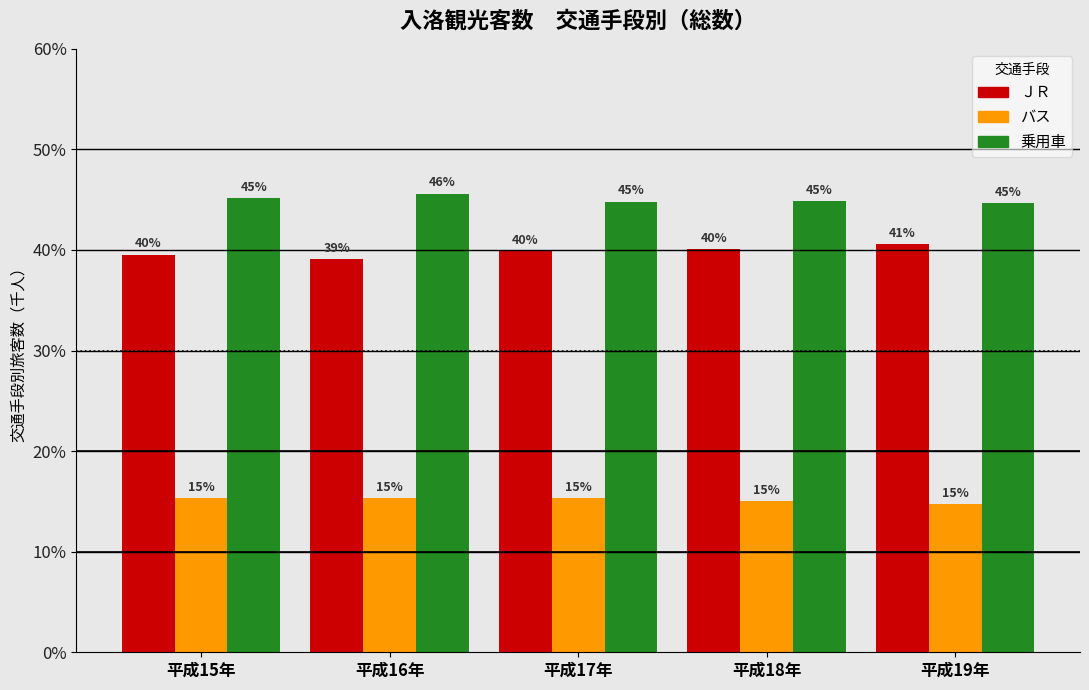

What is the sum of the ＪＲ values at 平成16年 and 平成17年?

79.0